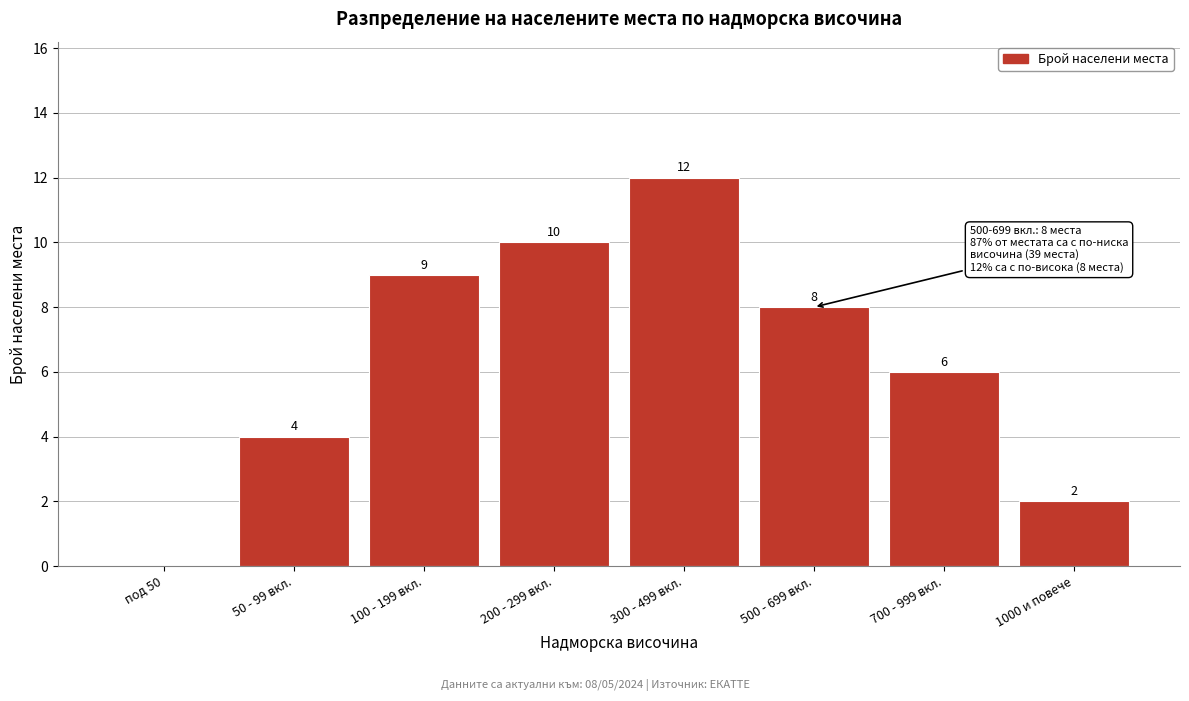

Reading right to left, transcribe all the data shown in this chart.

1000 и повече=2	700 - 999 вкл.=6	500 - 699 вкл.=8	300 - 499 вкл.=12	200 - 299 вкл.=10	100 - 199 вкл.=9	50 - 99 вкл.=4	под 50=0